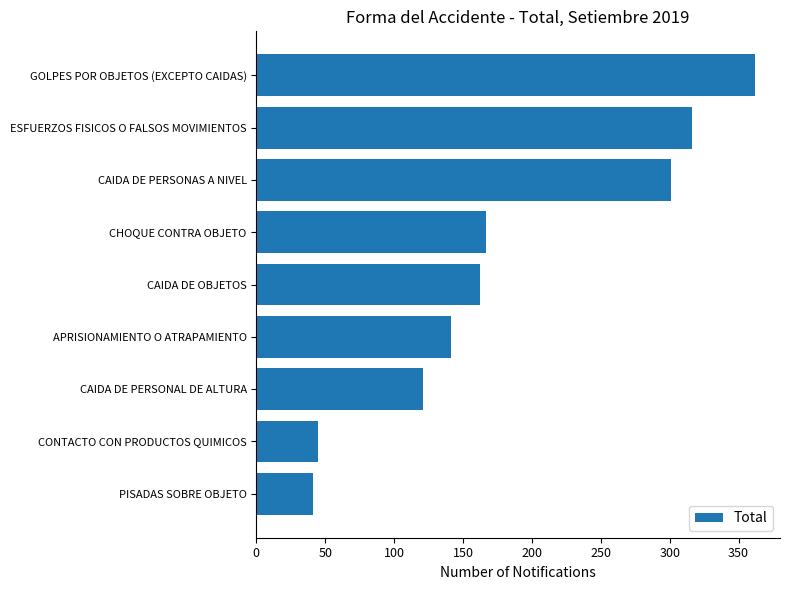

Reading bottom to top, transcribe all the data shown in this chart.

41	45	121	141	162	167	301	316	362